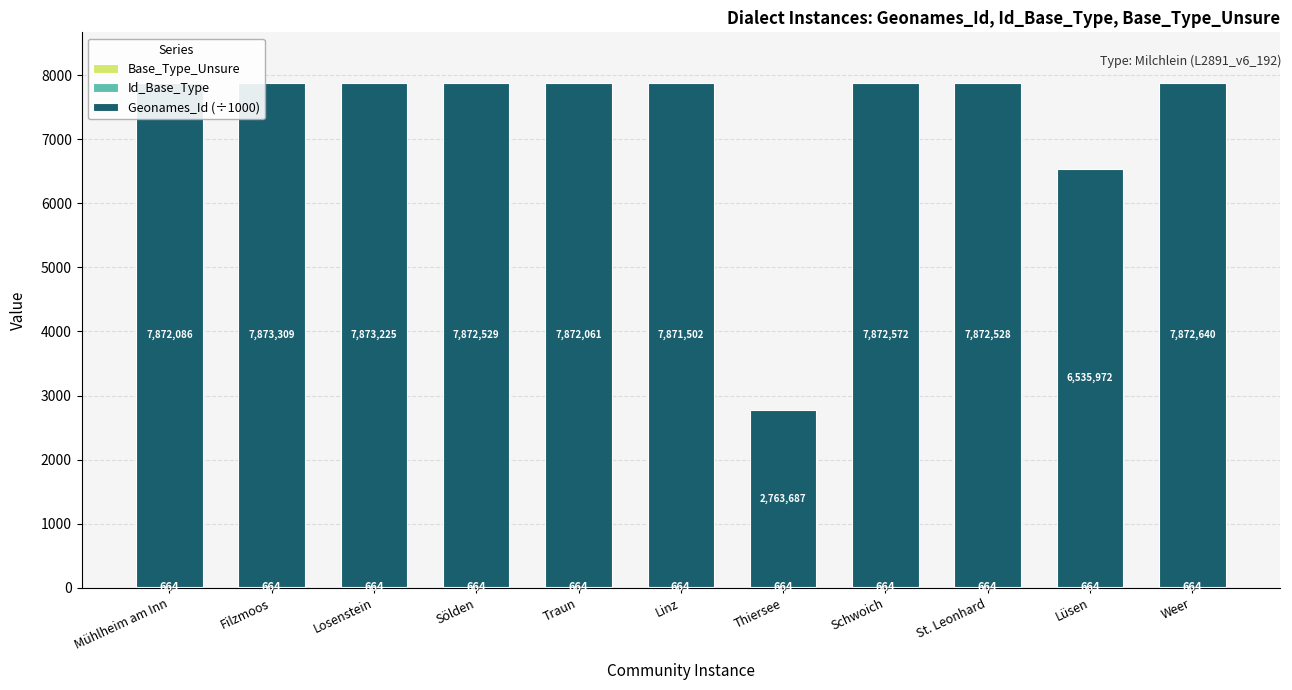

At which category is the sum across all series the highest?

Filzmoos